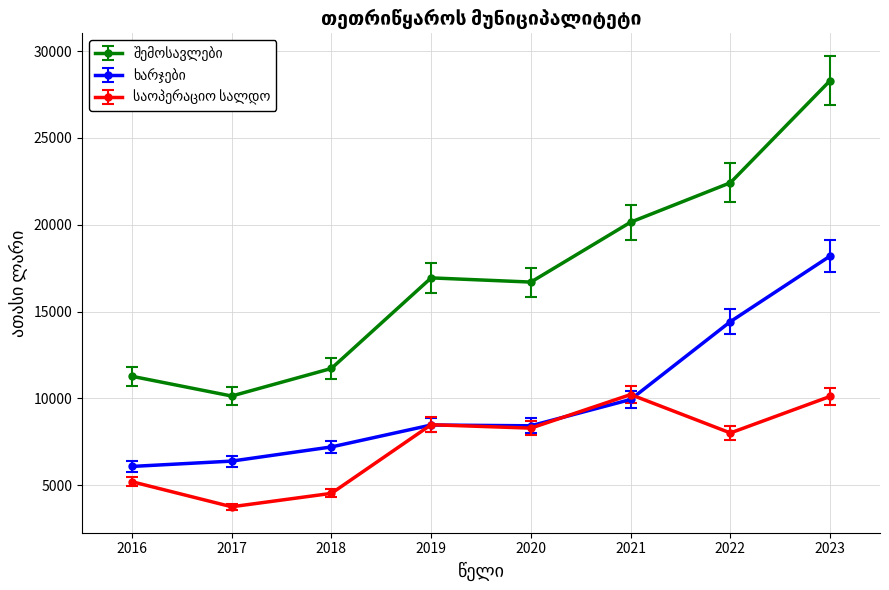

What is the difference between the highest and lowest values at 2020?

8415.1